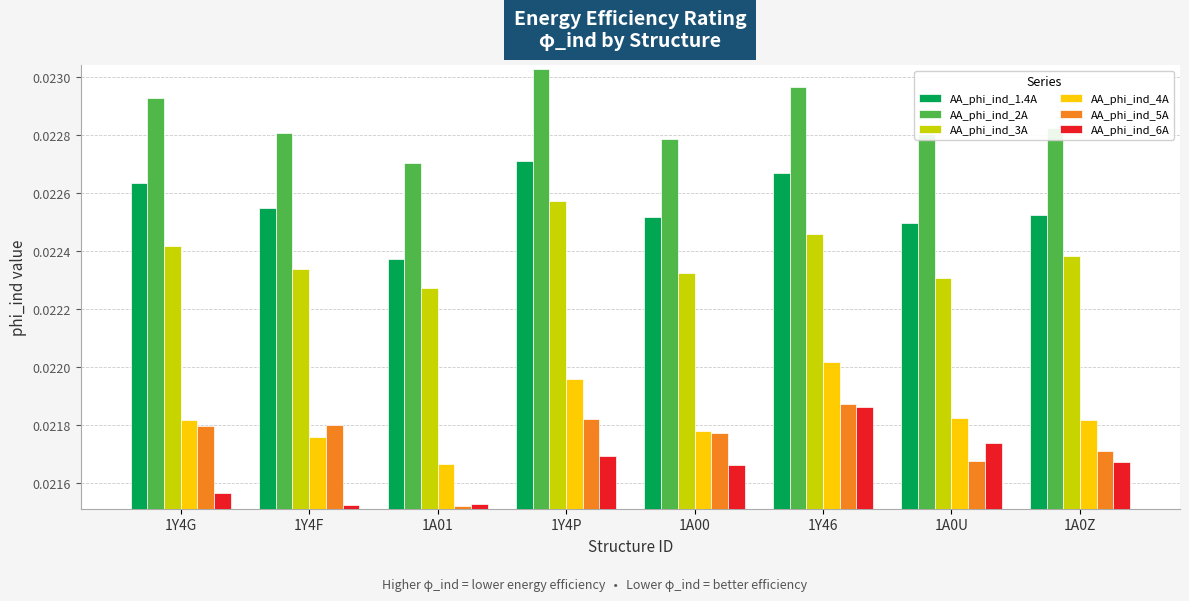

Which series changed the most between 1Y4F and 1Y4P?

AA_phi_ind_3A